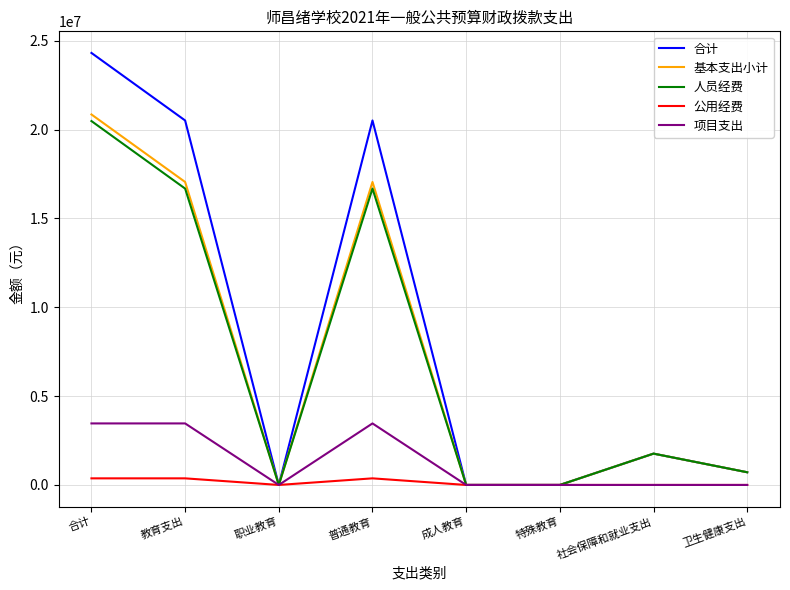

What are all the series names shown in the legend?

合计, 基本支出小计, 人员经费, 公用经费, 项目支出